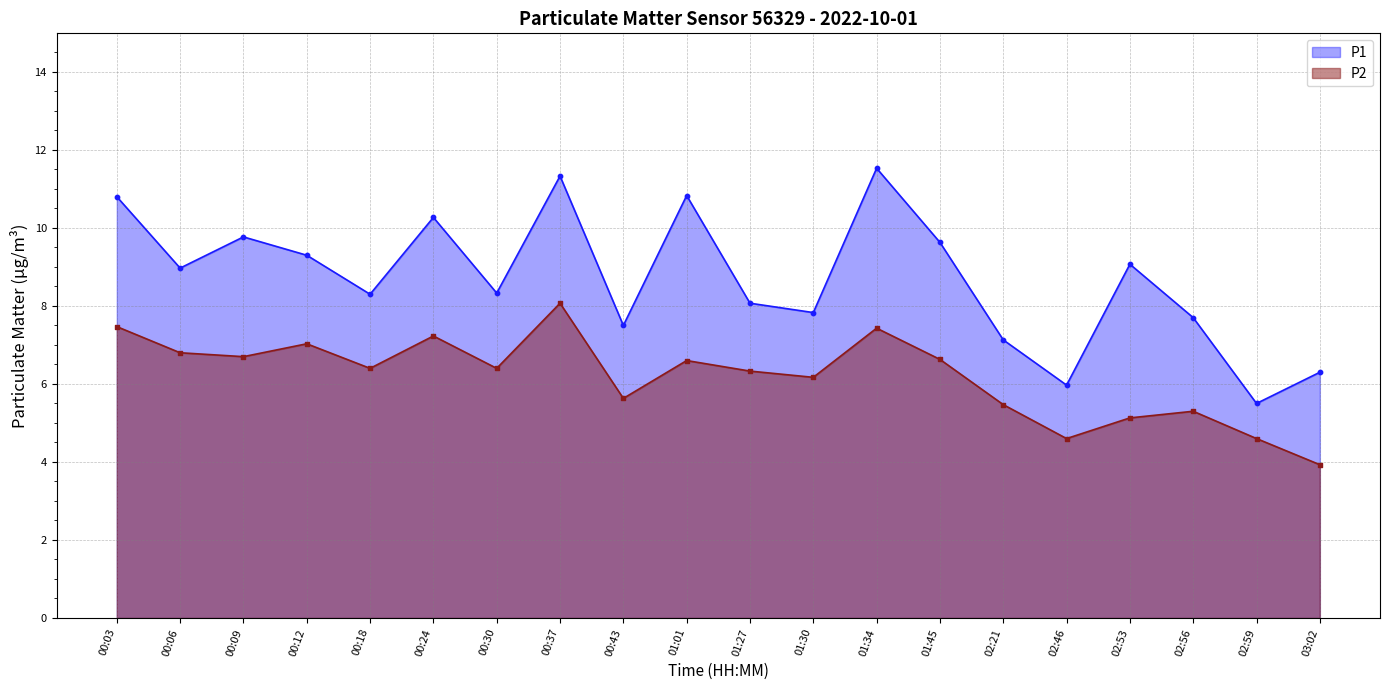

Which series has the largest Y range (max minus min)?

P1